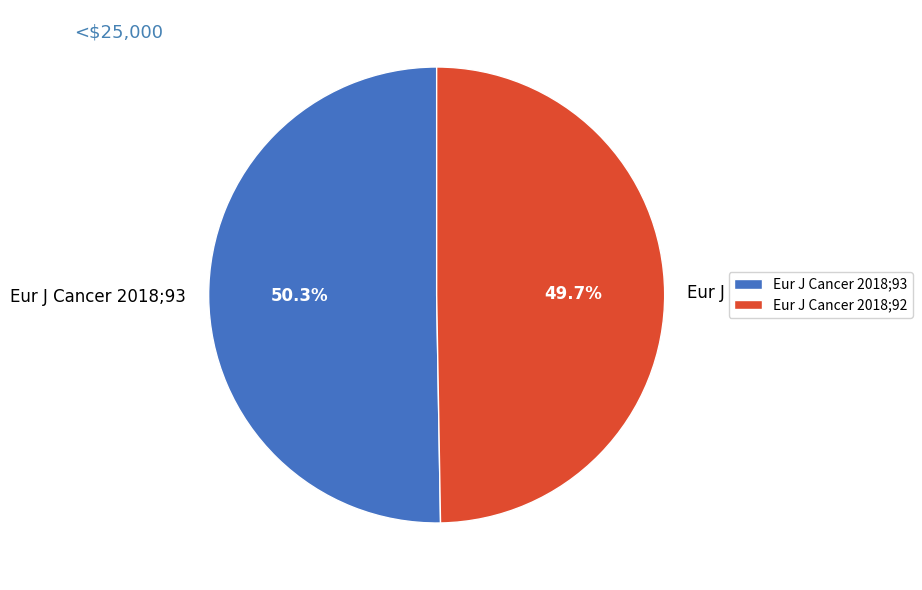

To the nearest percent, what is the difference between the largest and smallest slice percentages?

1%